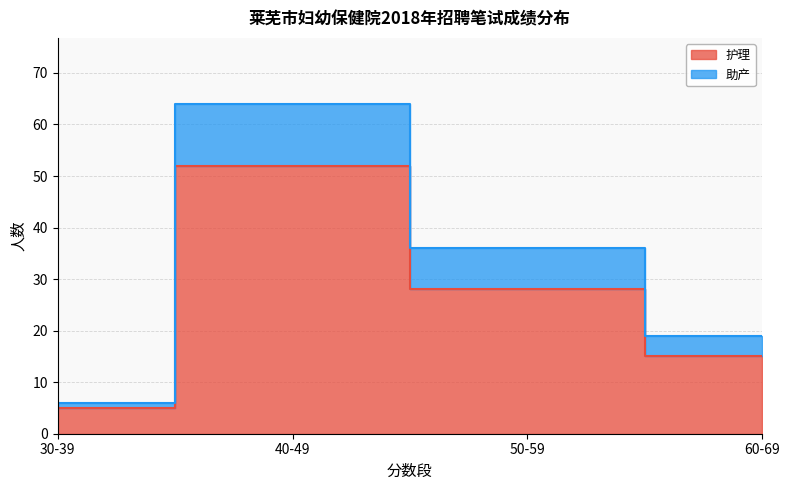

What is the sum of the 护理 values at 50-59 and 30-39?

33